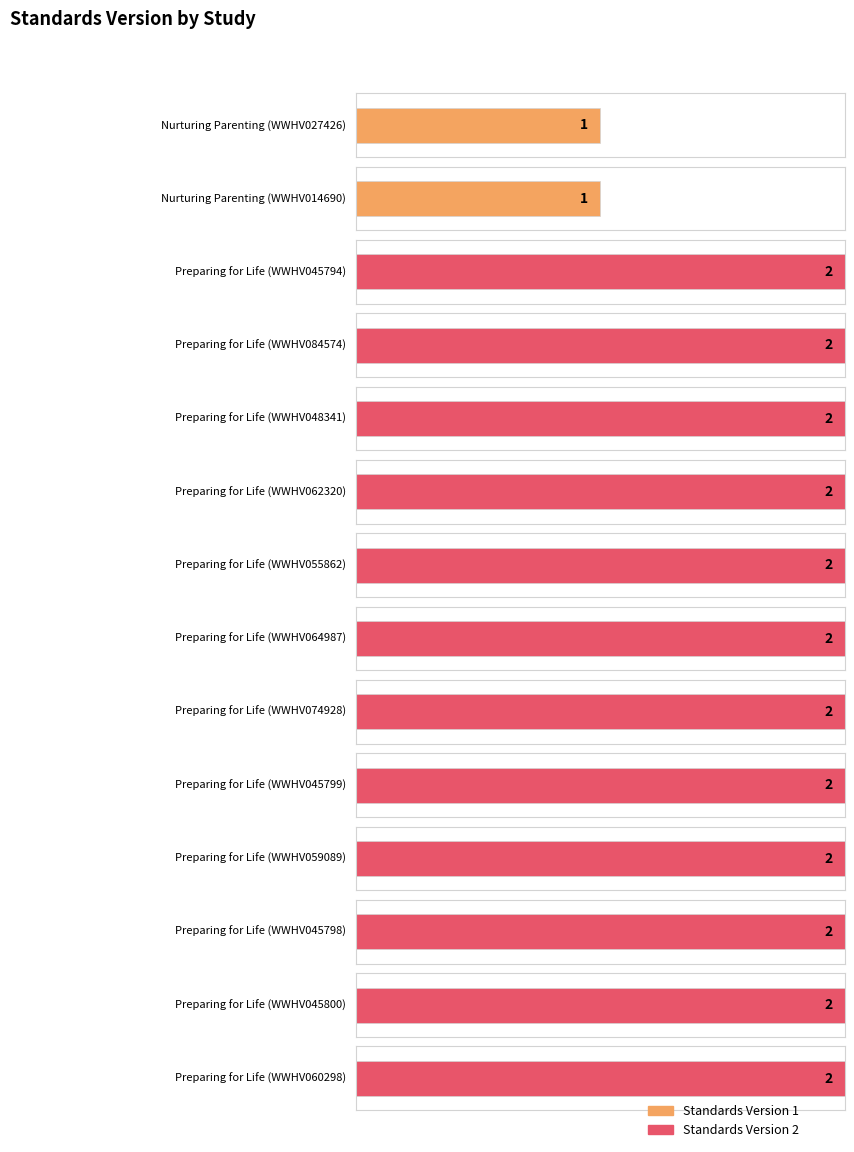

Where is the data nearest to the value 1?

Nurturing Parenting (WWHV027426)